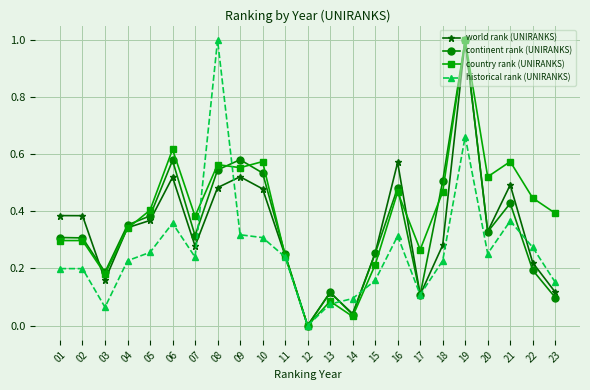

At which label does world rank (UNIRANKS) reach its minimum?

12